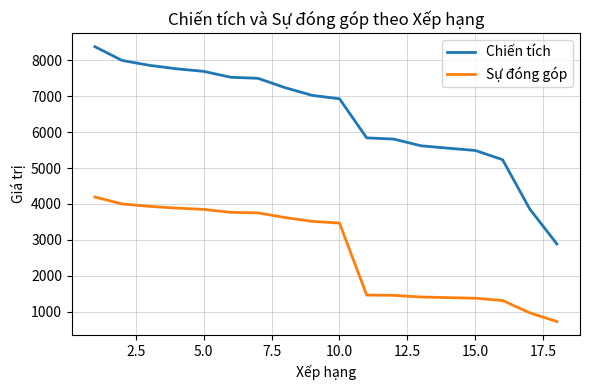

What is the highest value of the Chiến tích series?

8384